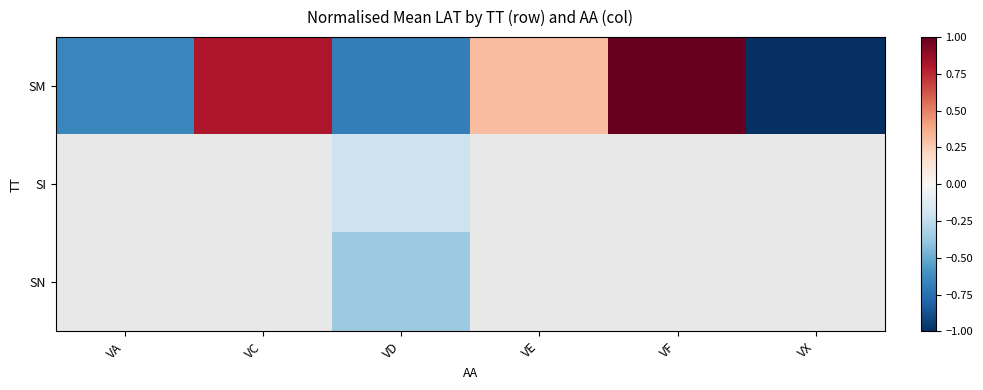

How many categories are shown in the chart?

6